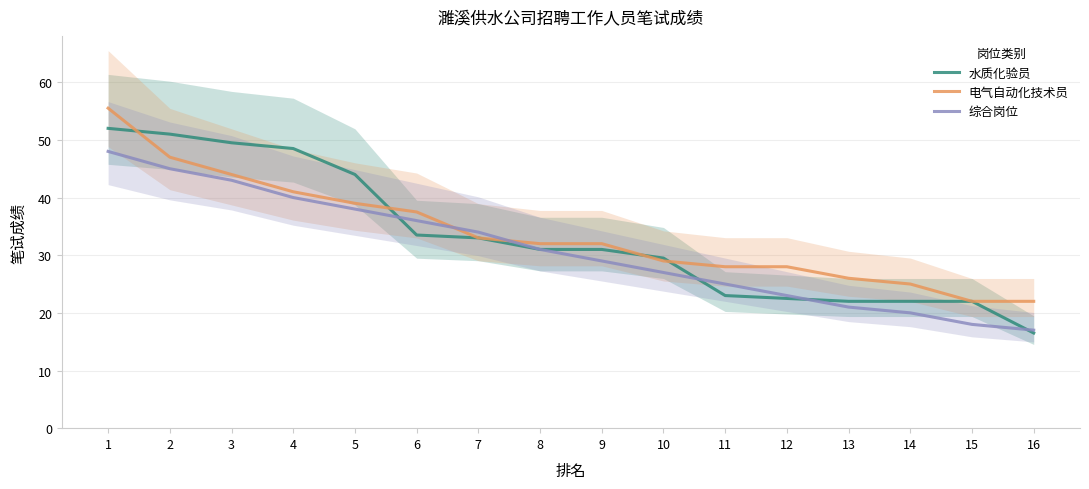

How many distinct data groups are displayed?

3